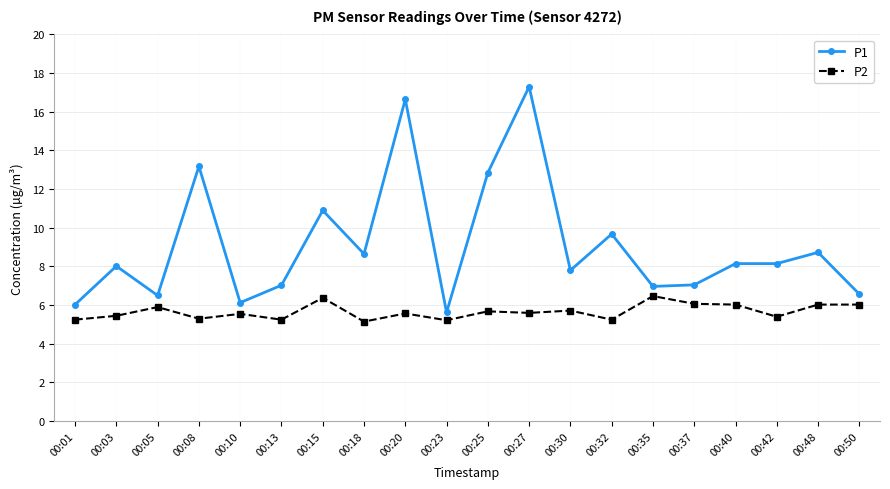

At which category does P2 reach its first local peak?

00:05